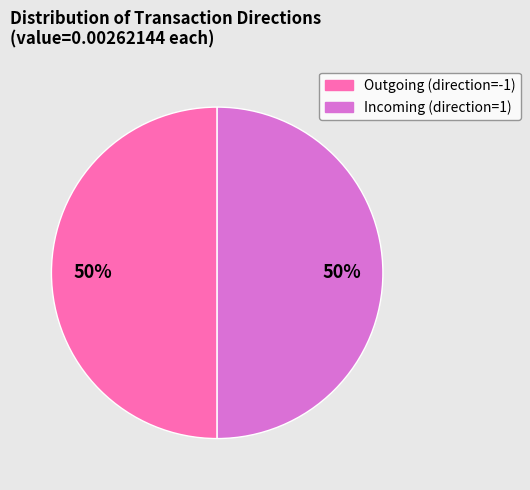

To the nearest percent, what is the average slice percentage?

50%